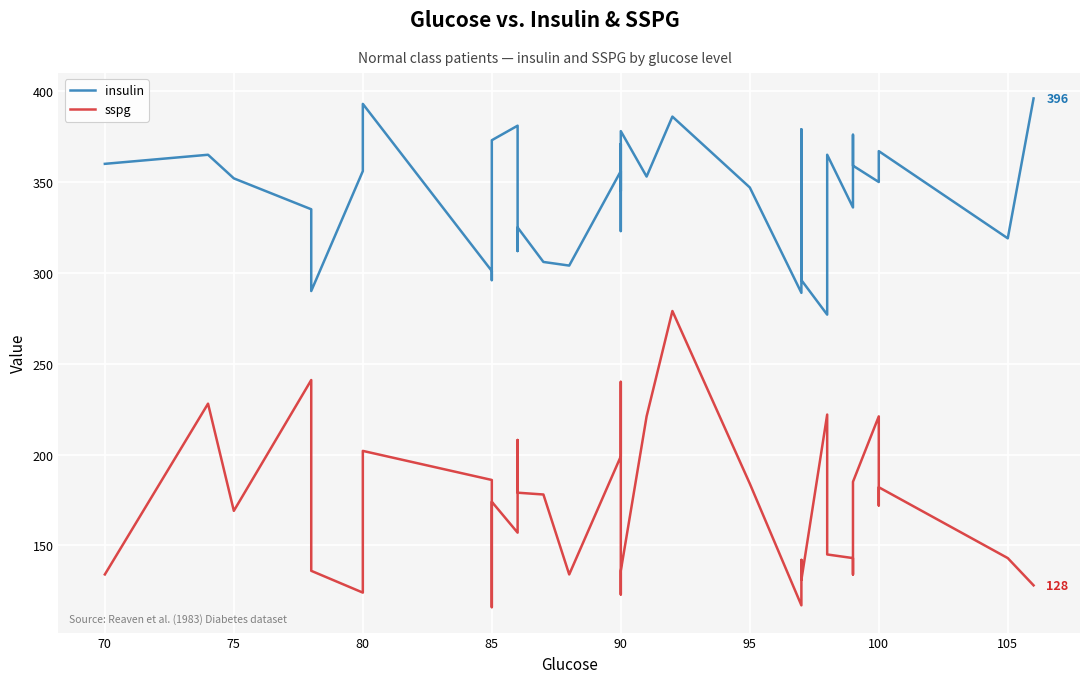

What is the sum of all insulin values?

13054